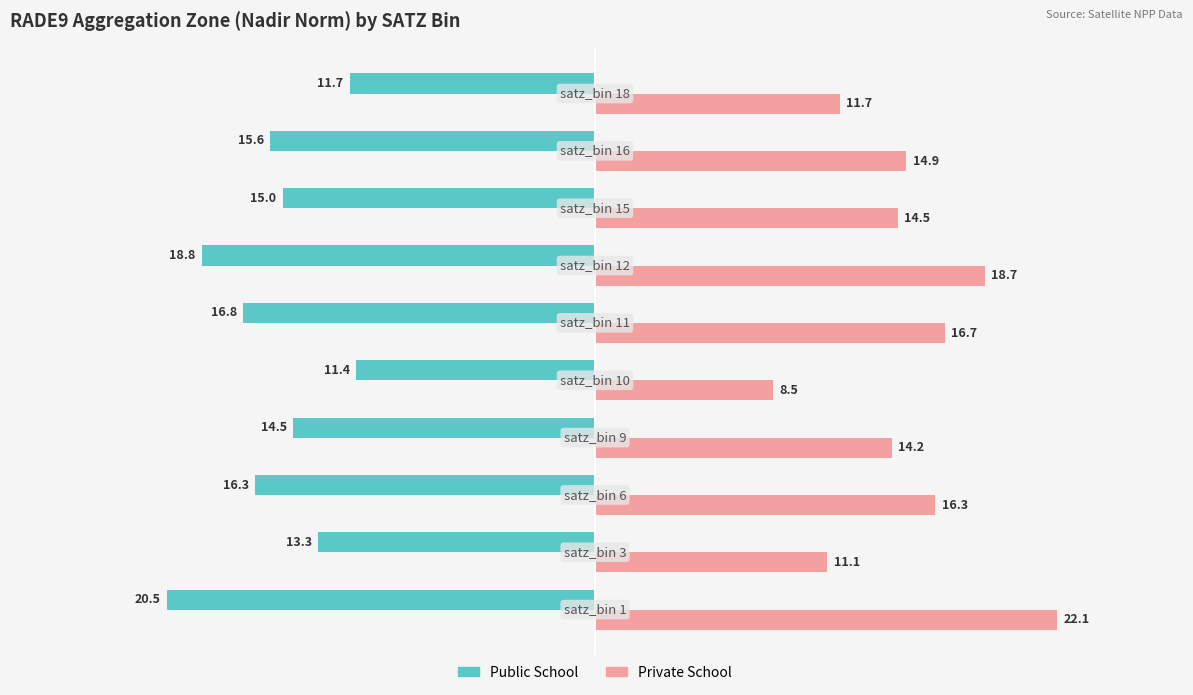

What is the maximum value shown in the chart?

22.1